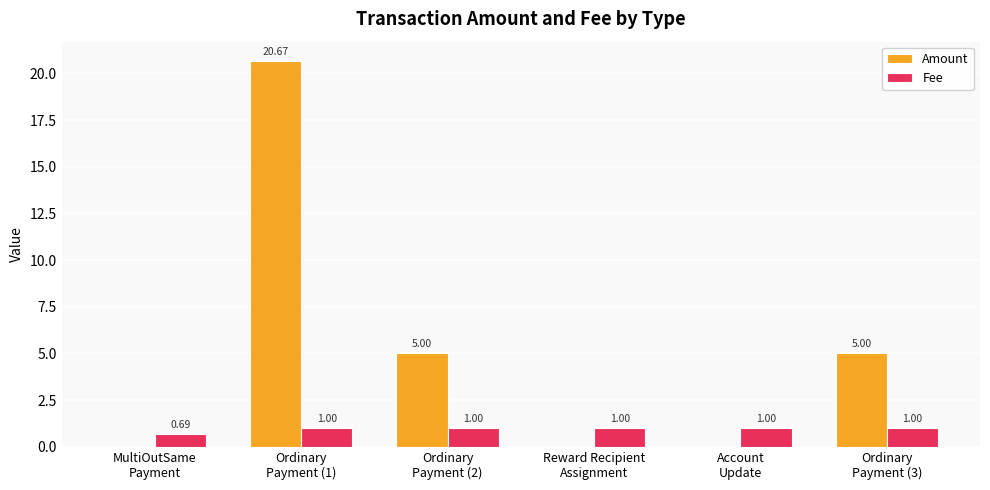

What is the sum of all Fee values?

5.7